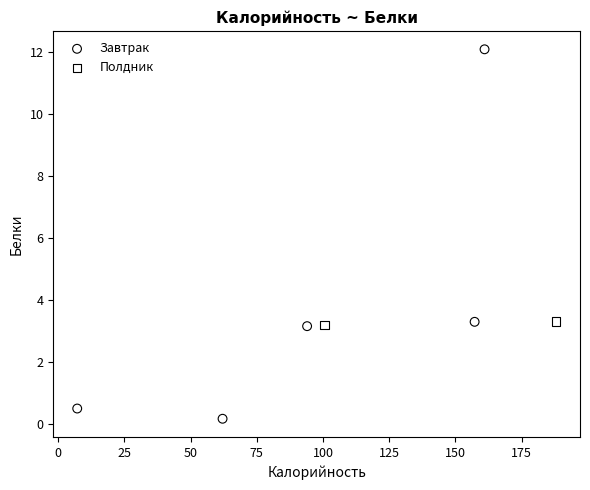

What are all the series names shown in the legend?

Завтрак, Полдник